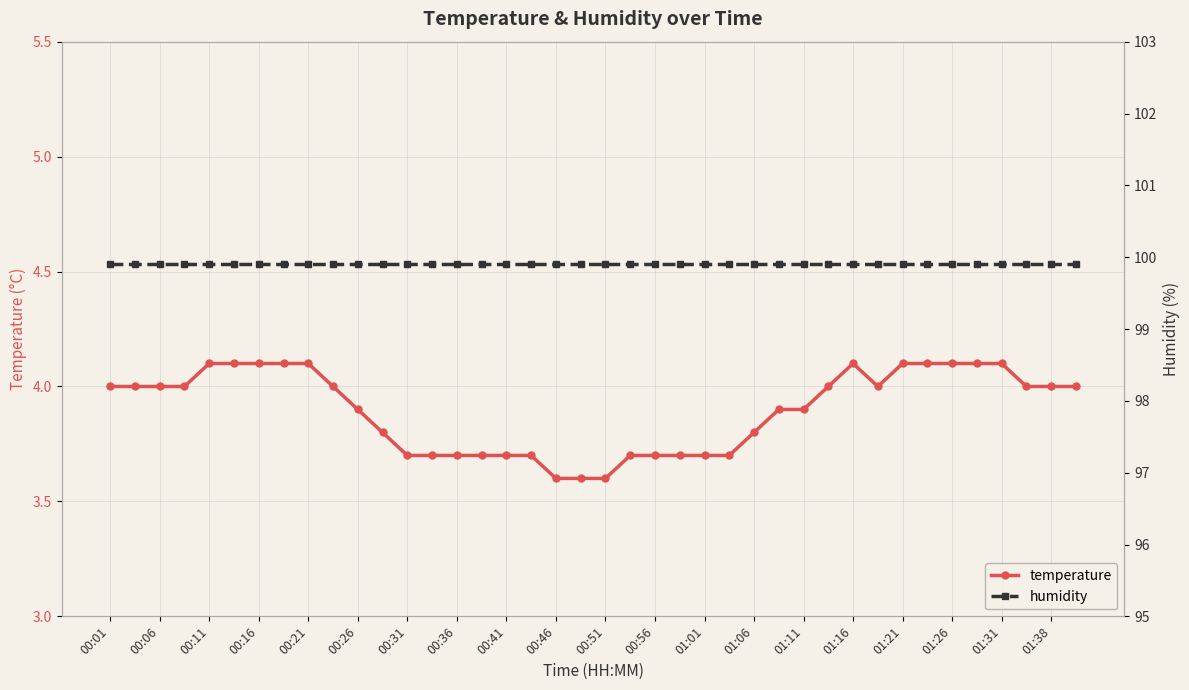

What is the highest value of the temperature series?

4.1